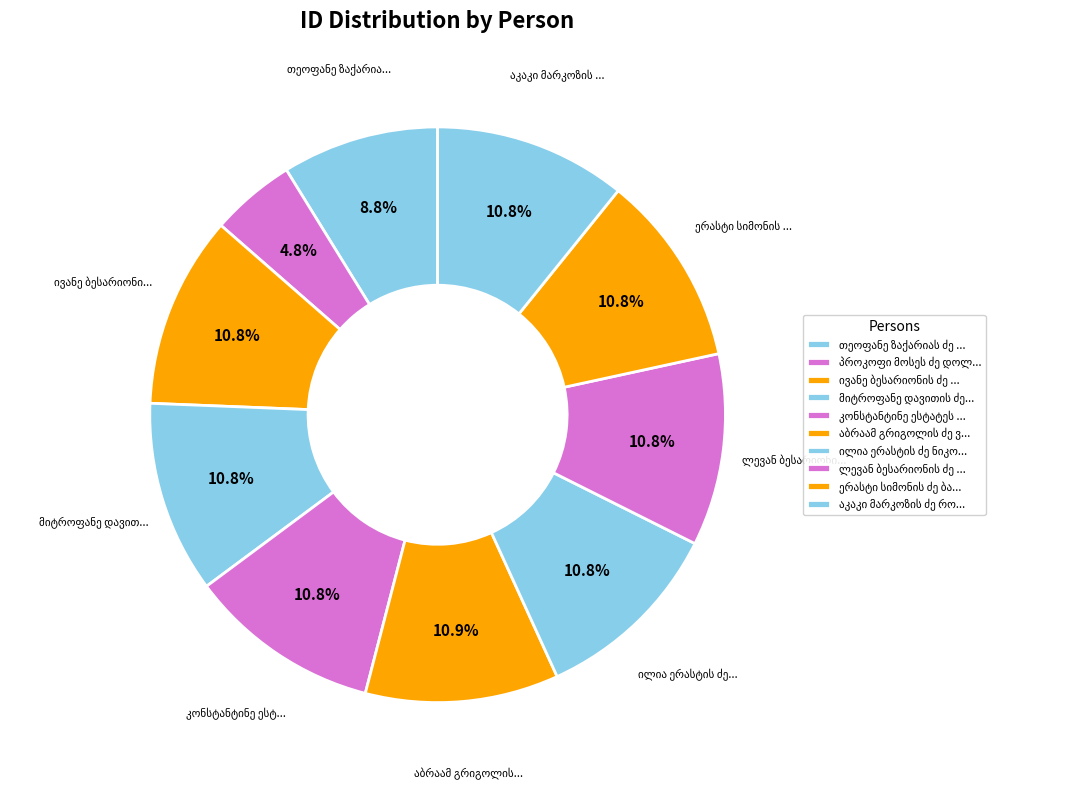

To the nearest percent, what is the difference between the largest and smallest slice percentages?

6%